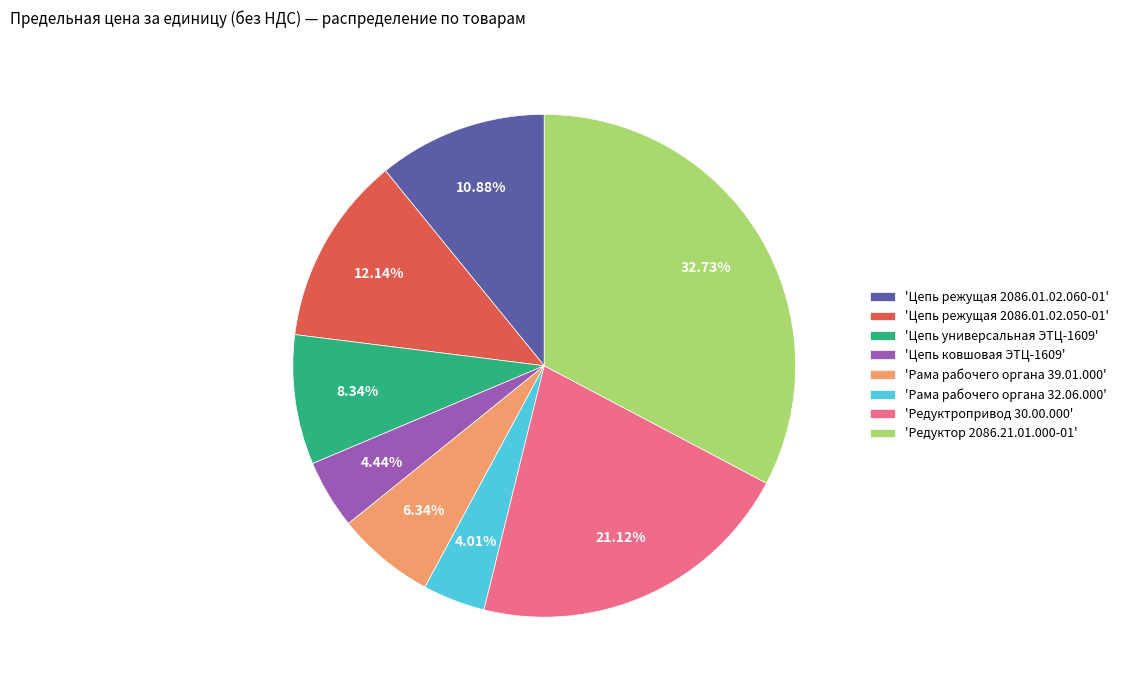

How many segments does this pie chart have?

8